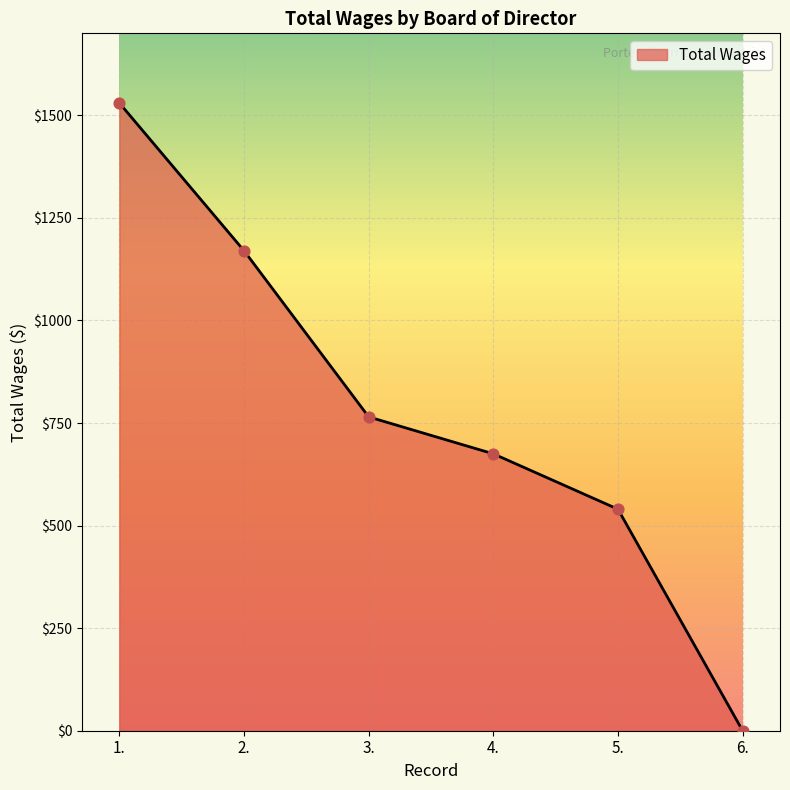

What is the change in value from 1. to 5.?

-990